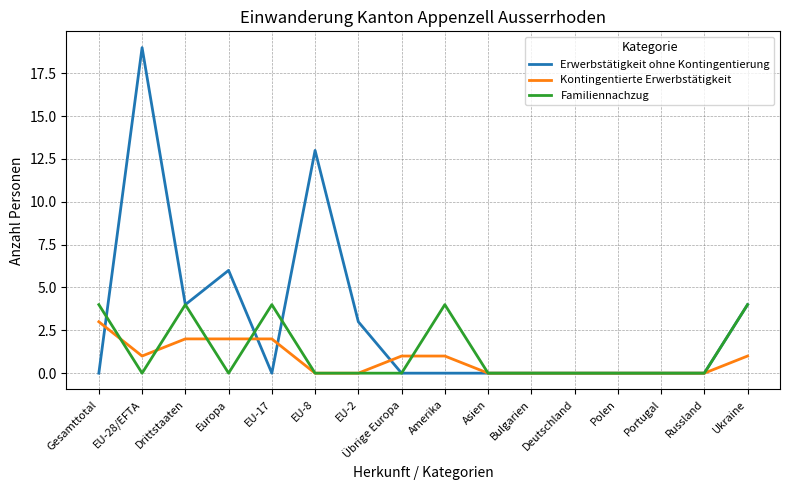

Rank the series by their maximum value, from highest to lowest.

Erwerbstätigkeit ohne Kontingentierung, Familiennachzug, Kontingentierte Erwerbstätigkeit